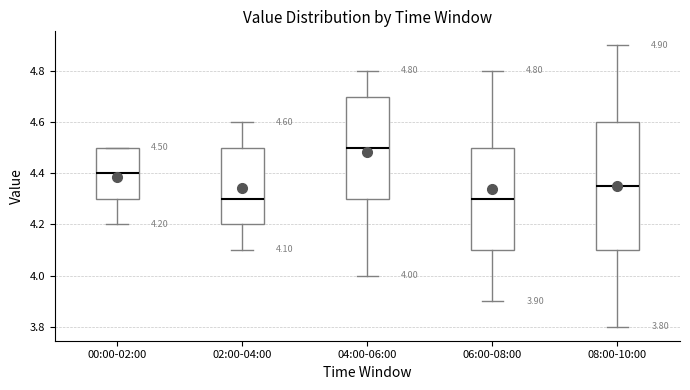

Which box's median line is the highest?

04:00-06:00